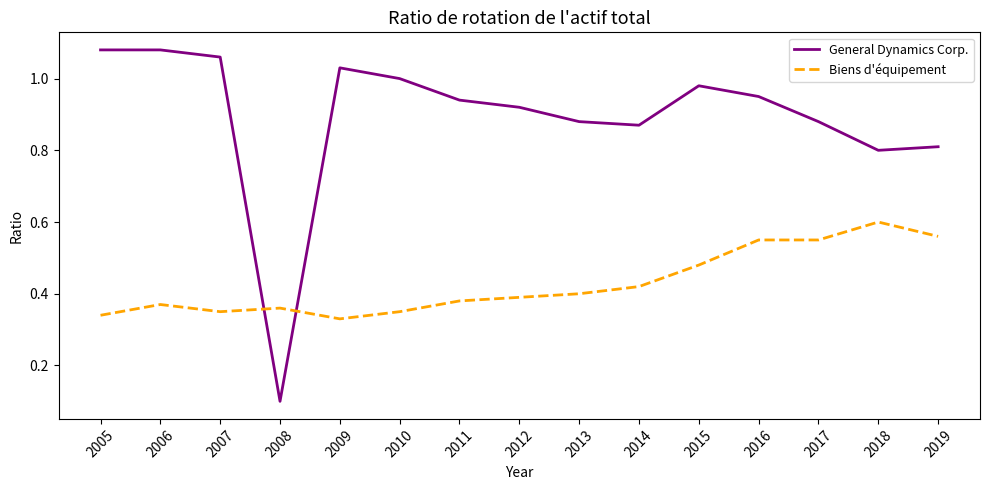

Does the chart display data point markers on the line(s)?

No